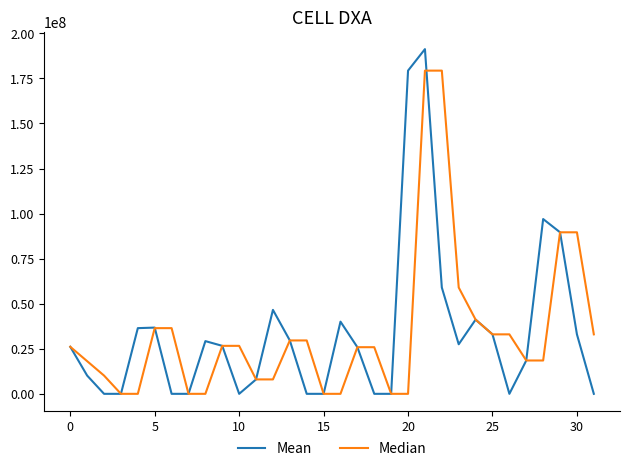

Rank the series by their maximum value, from highest to lowest.

Mean, Median